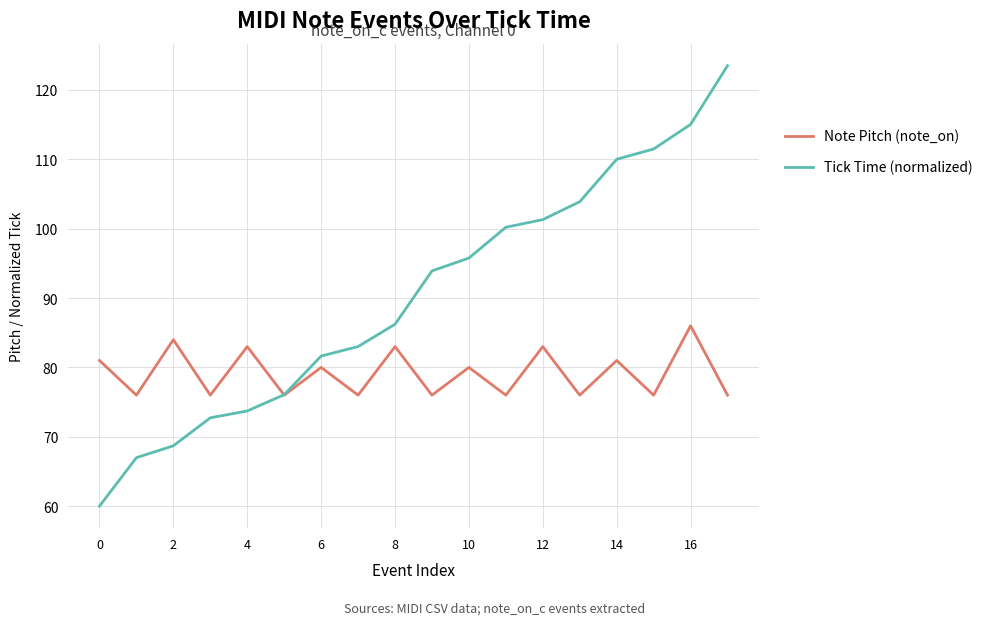

Which series has the widest spread of values?

Tick Time (normalized)